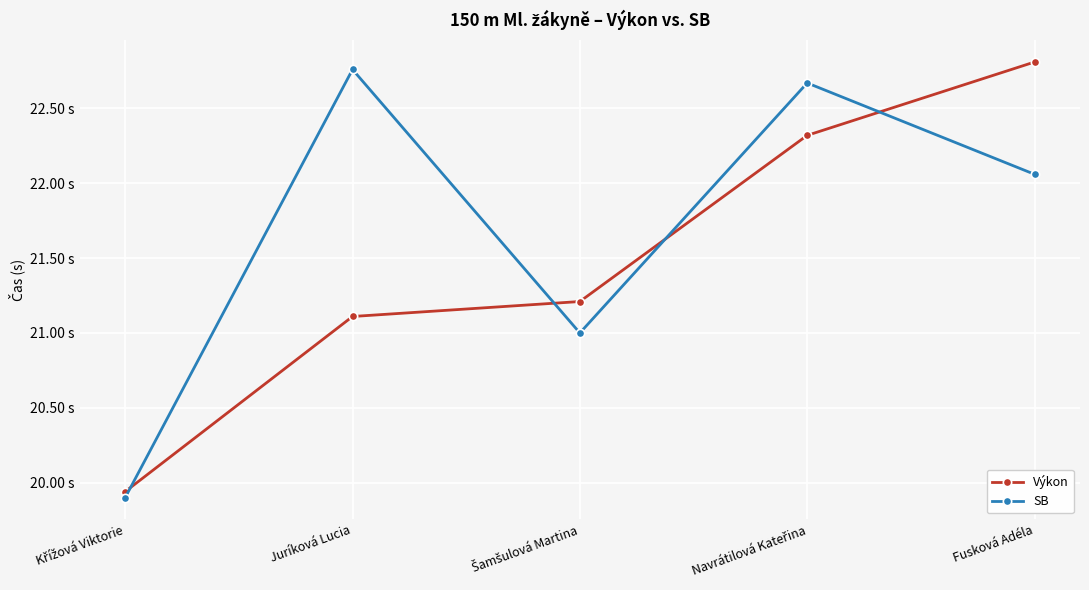

In SB, how many points are higher than both neighbors (excluding endpoints)?

2